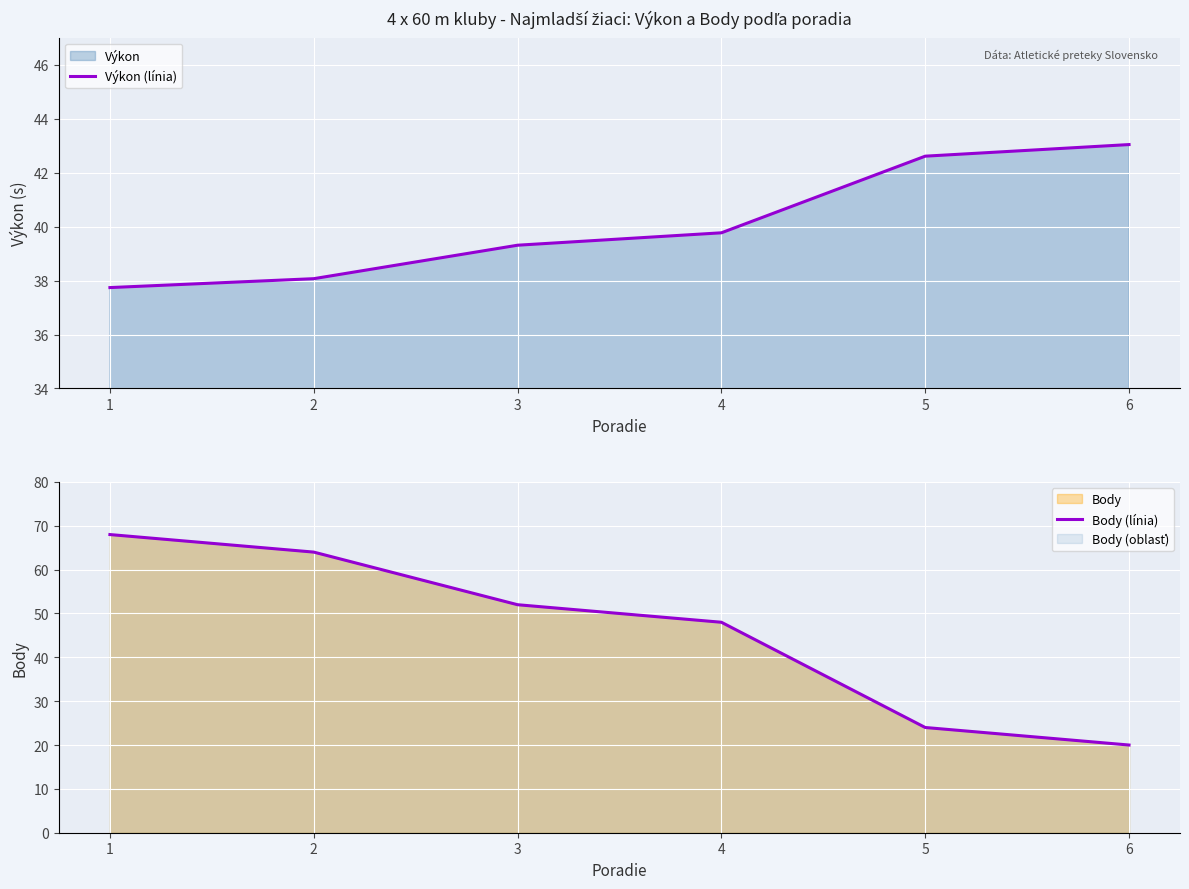

What is the value of the Výkon (línia) point at the 4th from the left?

39.8